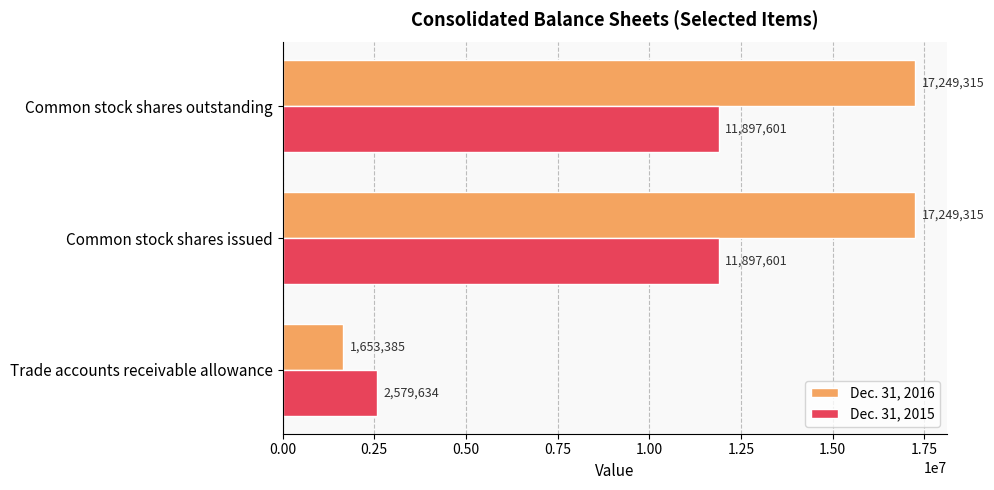

Which series changed the most between Trade accounts receivable allowance and Common stock shares outstanding?

Dec. 31, 2016